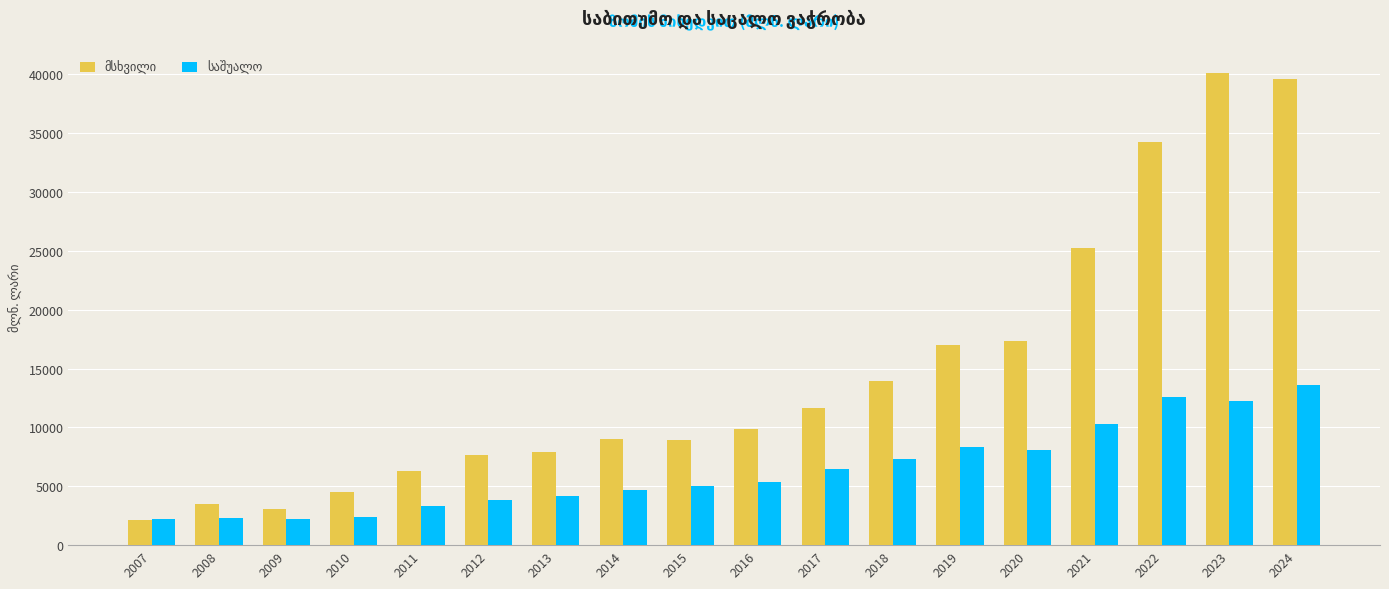

What is the difference between the highest and lowest values at 2023?

27862.6